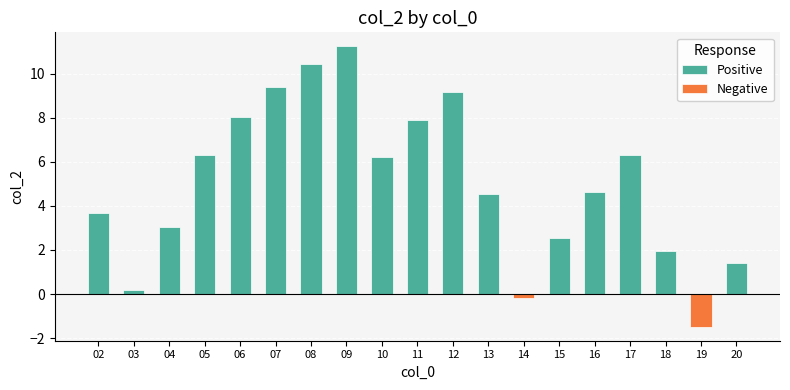

What is the sum of the Positive values at 13 and 18?

6.5